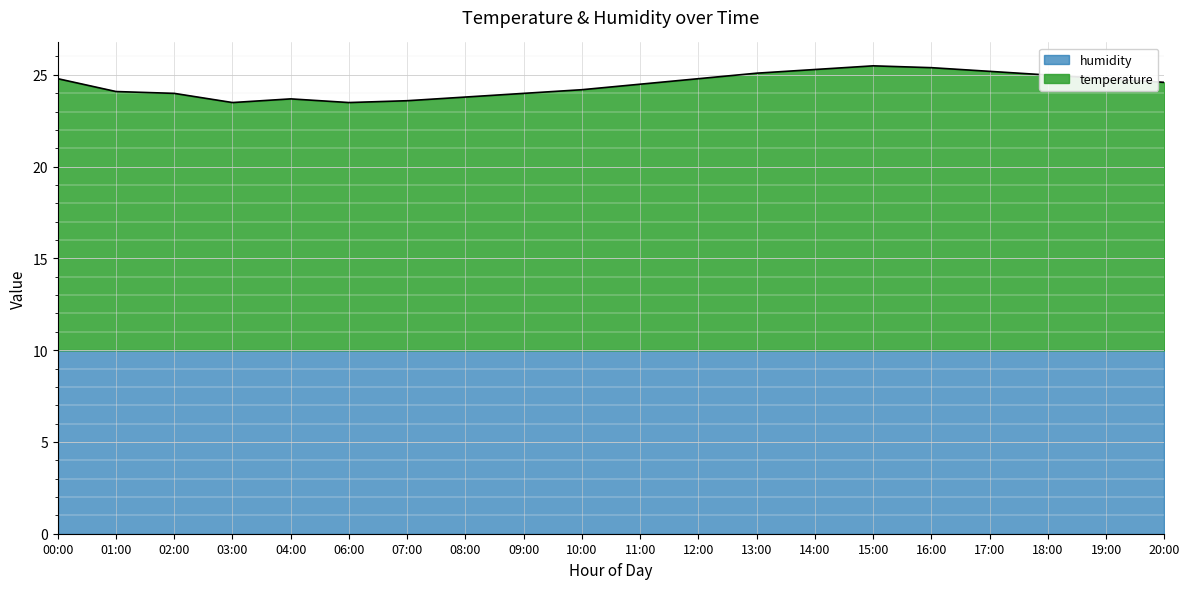

What is the average value?

24.5